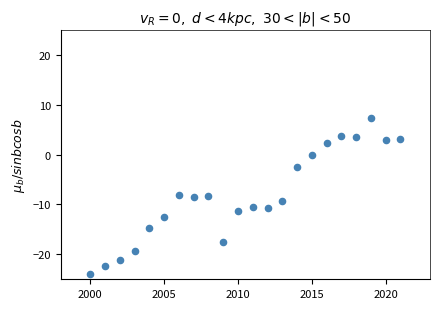

What is the range of X values (max minus min)?

21.0